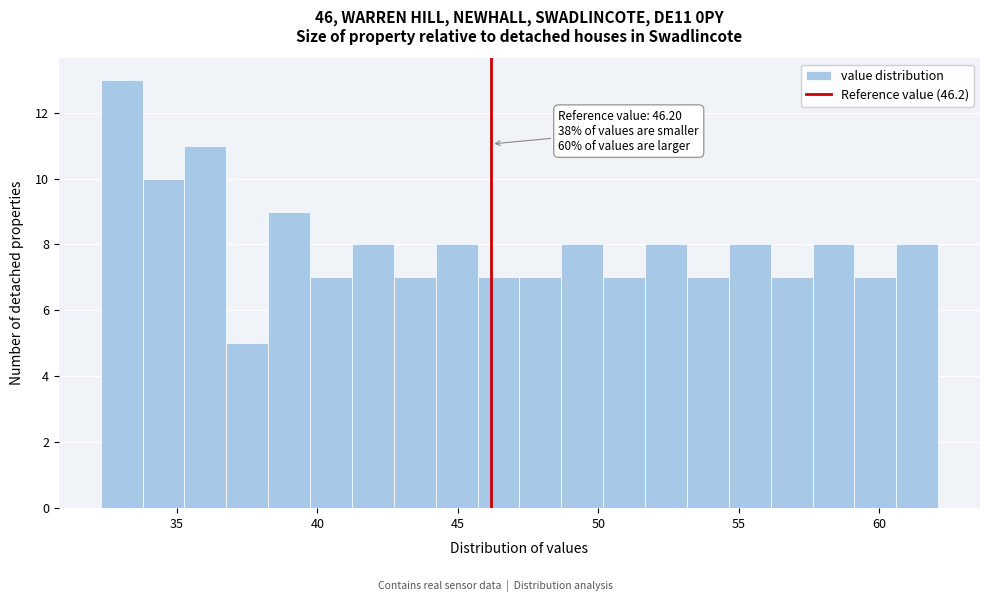

Around what value on the x-axis is the tallest bar? Give the approximate position of its centre, as read against the axis.

33.0